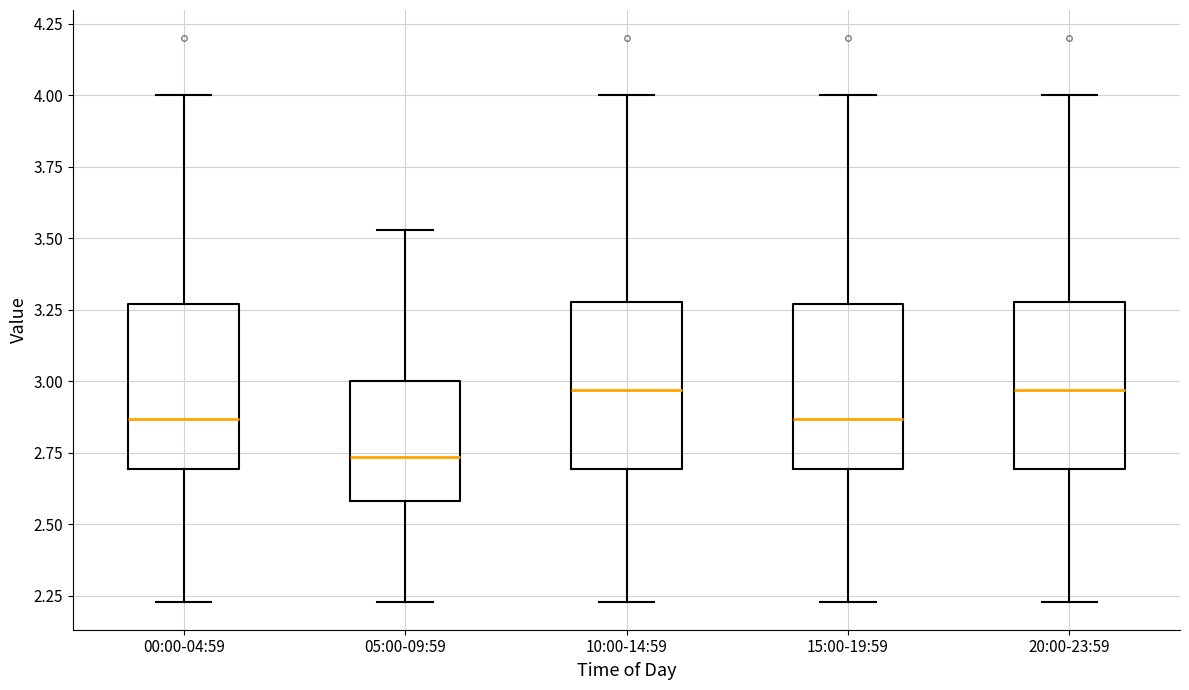

Reading left to right, read every box against the y-axis: the position of its median line, the range the box covers, and the ends of its whiskers. The values are not printed on the chart, so give them approximately, as read against the axis.

00:00-04:59: median 2.85, box 2.70 to 3.25, whiskers 2.25 to 4.00
05:00-09:59: median 2.75, box 2.60 to 3.00, whiskers 2.25 to 3.55
10:00-14:59: median 2.95, box 2.70 to 3.30, whiskers 2.25 to 4.00
15:00-19:59: median 2.85, box 2.70 to 3.25, whiskers 2.25 to 4.00
20:00-23:59: median 2.95, box 2.70 to 3.30, whiskers 2.25 to 4.00